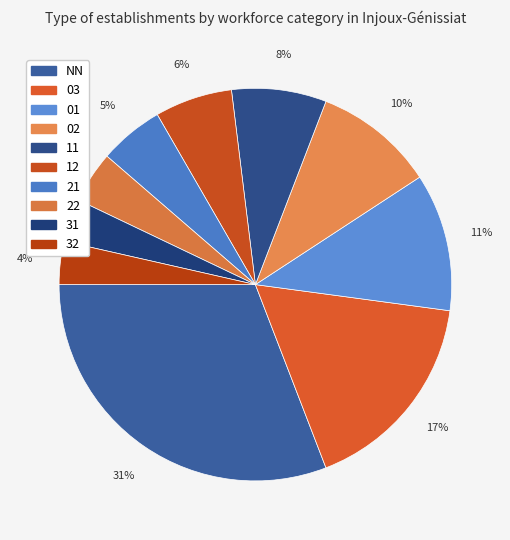

Which category has the smallest portion of the pie?

31